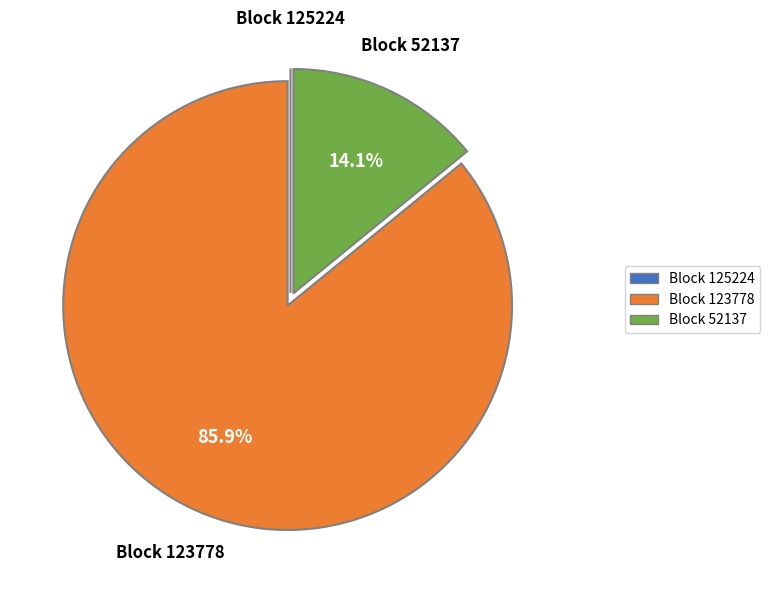

Does any single category account for the majority?

Yes